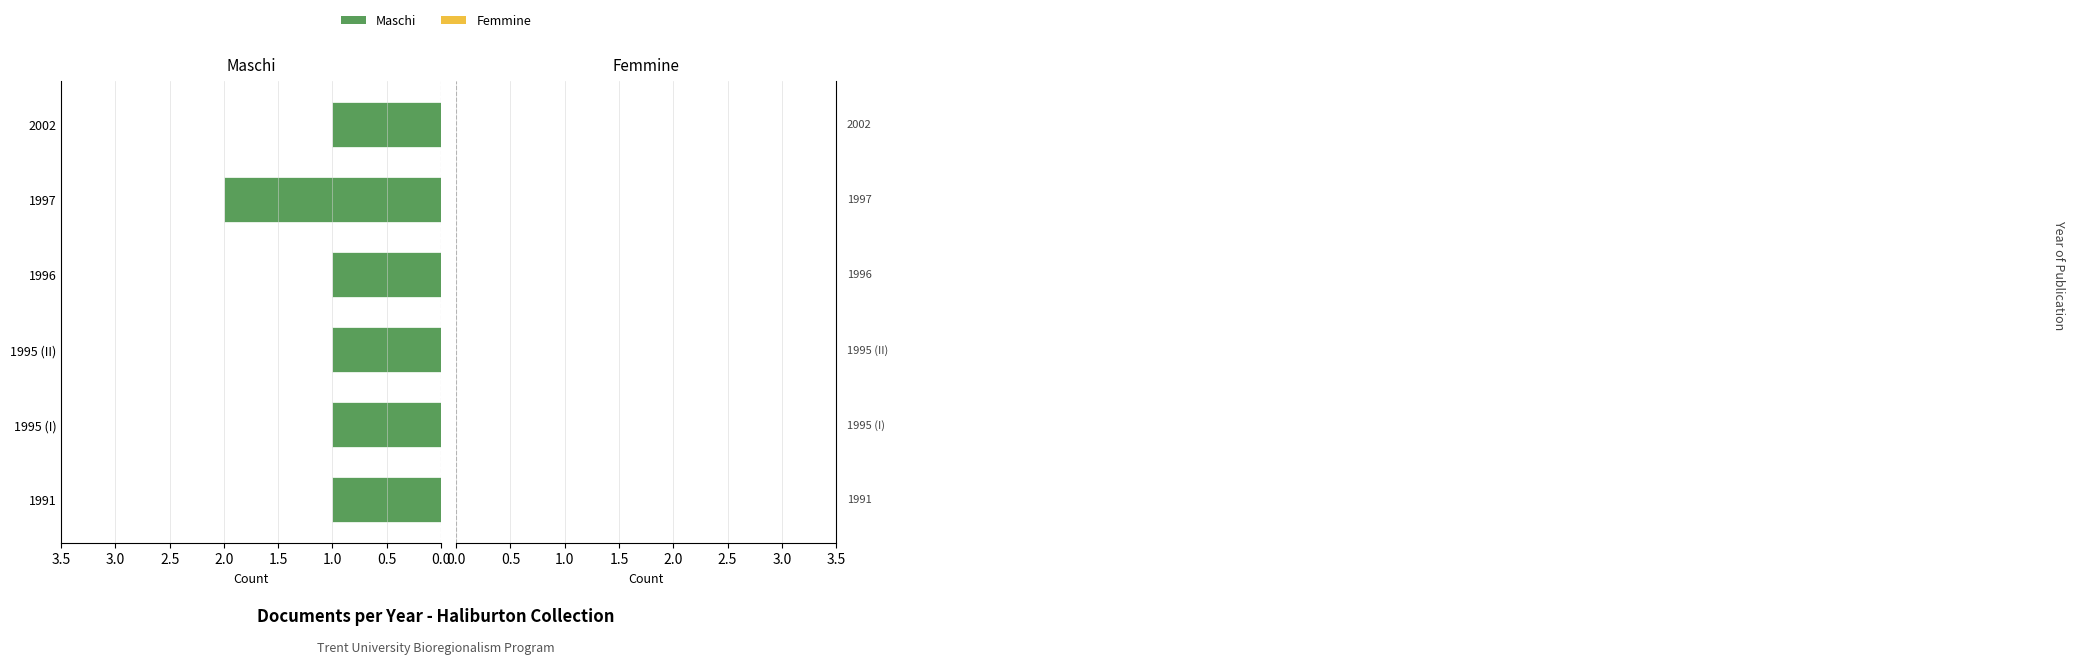

The chart shows a value of 1 at 1995 (I). True or false?

True